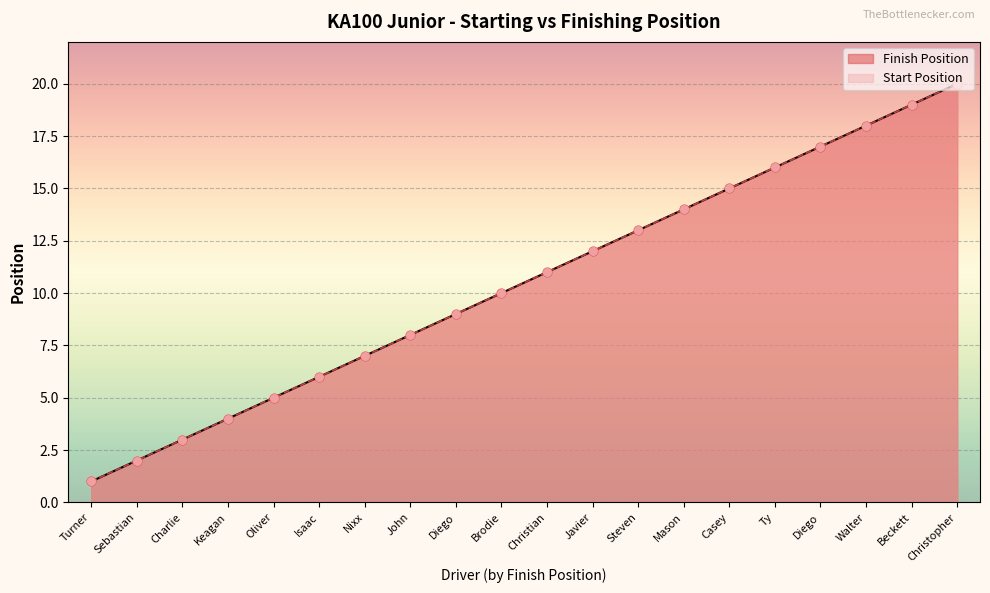

At how many categories does at least one series exceed 16?

4